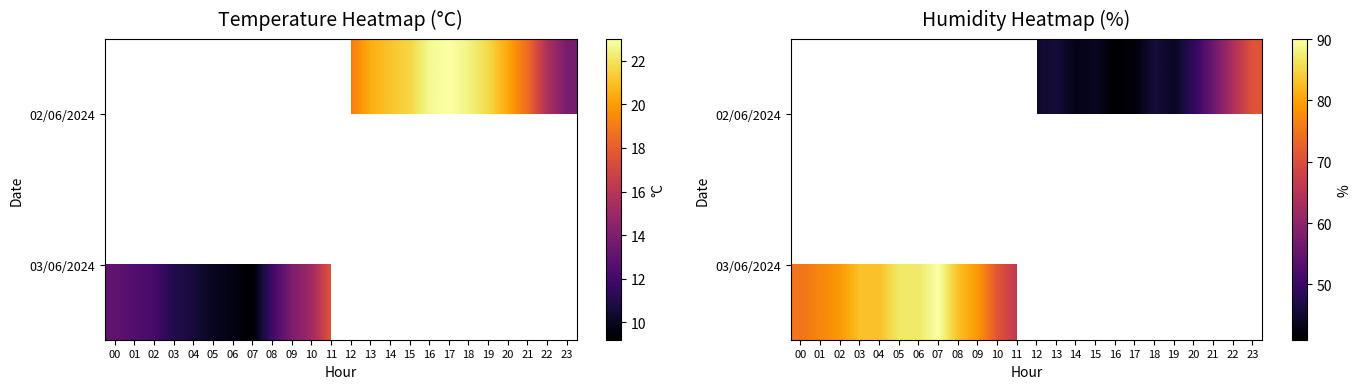

What is the minimum value shown in the chart?

41.0